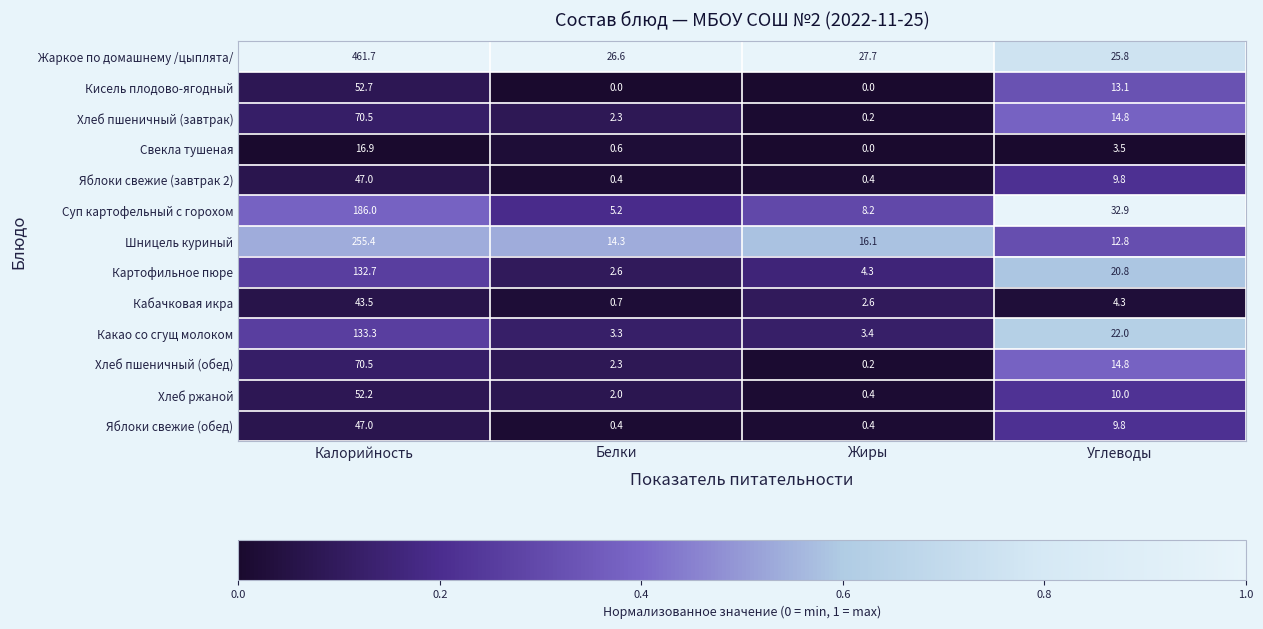

Rank the categories by Хлеб ржаной value from highest to lowest.

Калорийность, Углеводы, Белки, Жиры